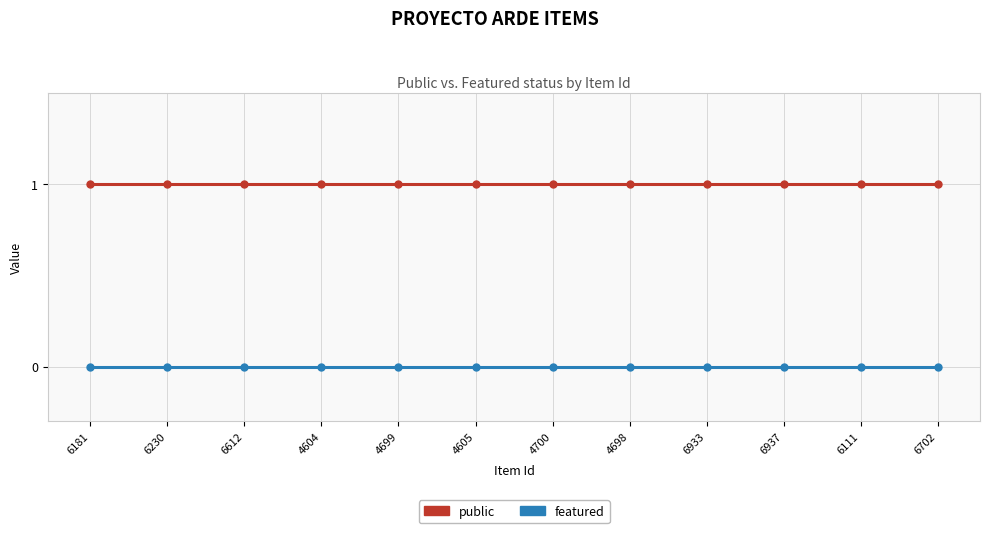

What is the approximate value of public at 4605?

1